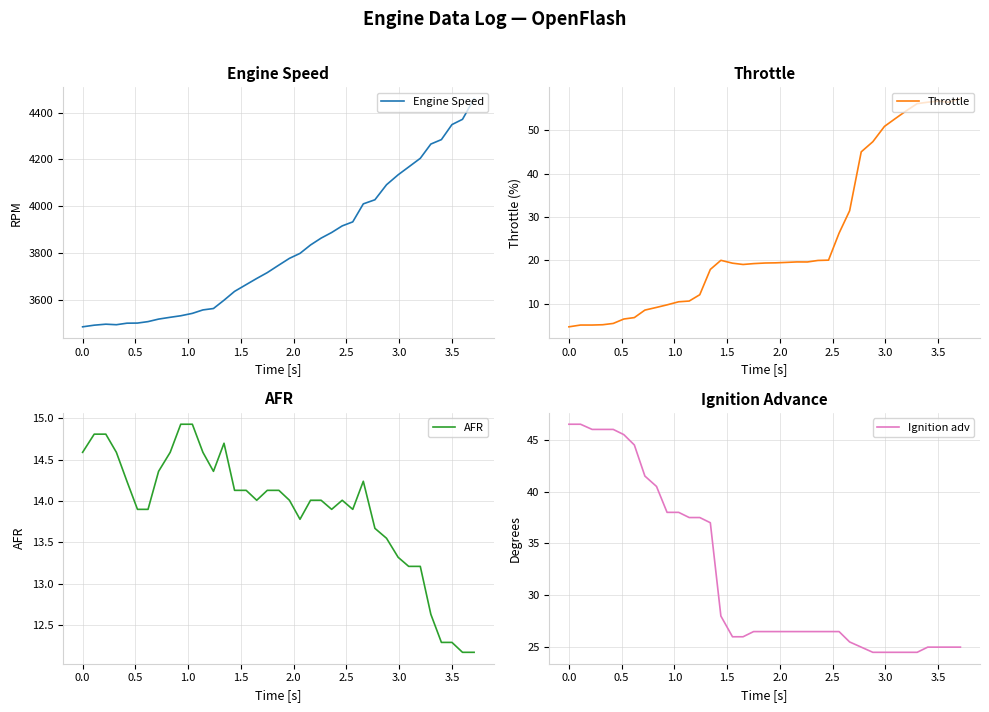

Rank the series by their maximum value, from lowest to highest.

AFR, Ignition adv, Throttle, Engine Speed